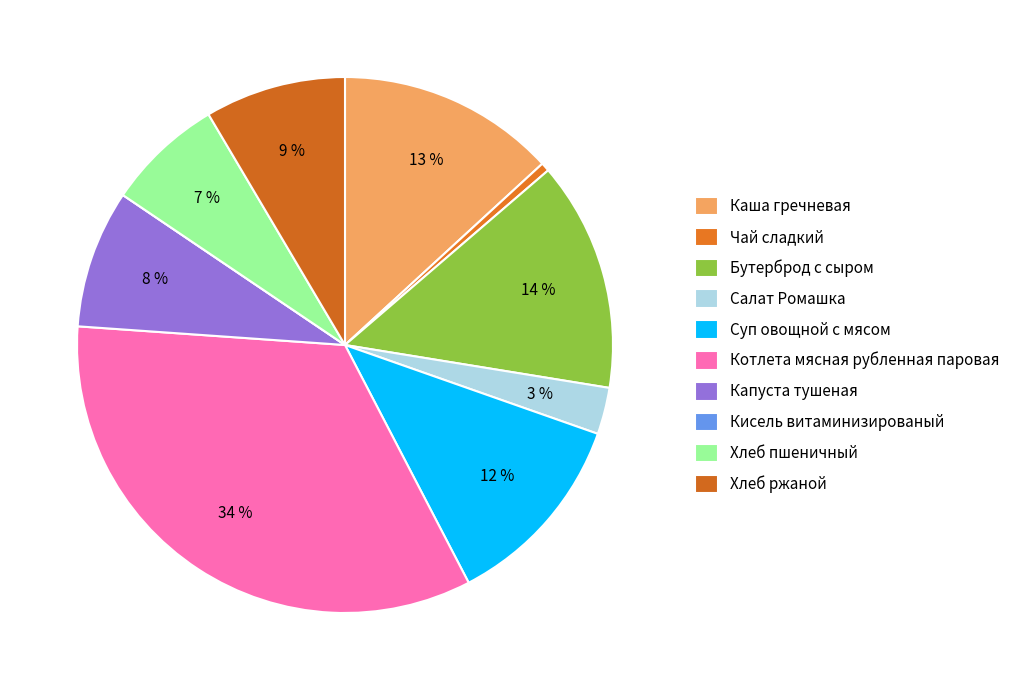

Does Хлеб пшеничный account for over 50% of the chart?

No